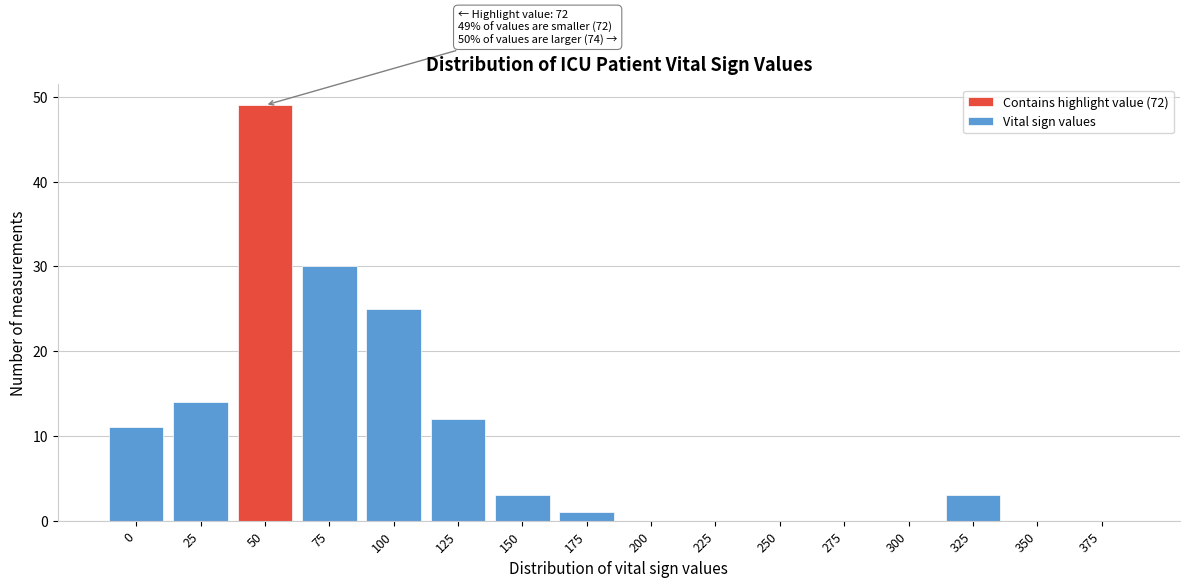

Reading left to right, extract all data points from this chart.

0=11	25=14	50=49	75=30	100=25	125=12	150=3	175=1	200=0	225=0	250=0	275=0	300=0	325=3	350=0	375=0